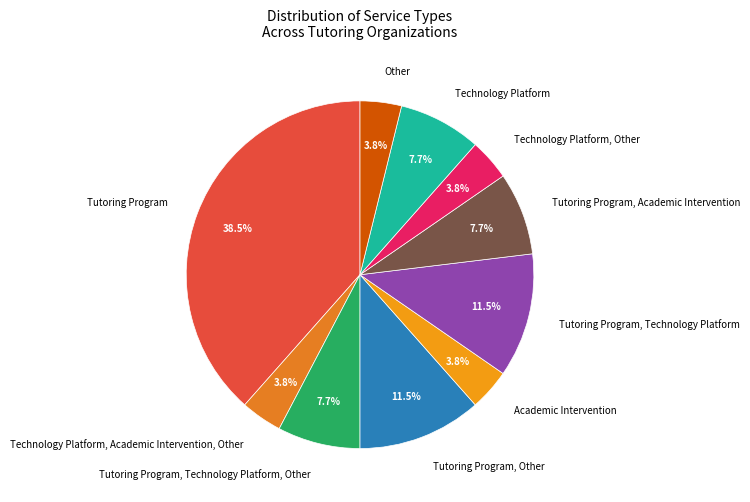

To the nearest percent, what is the difference between the Tutoring Program, Technology Platform and Academic Intervention slice percentages?

8%